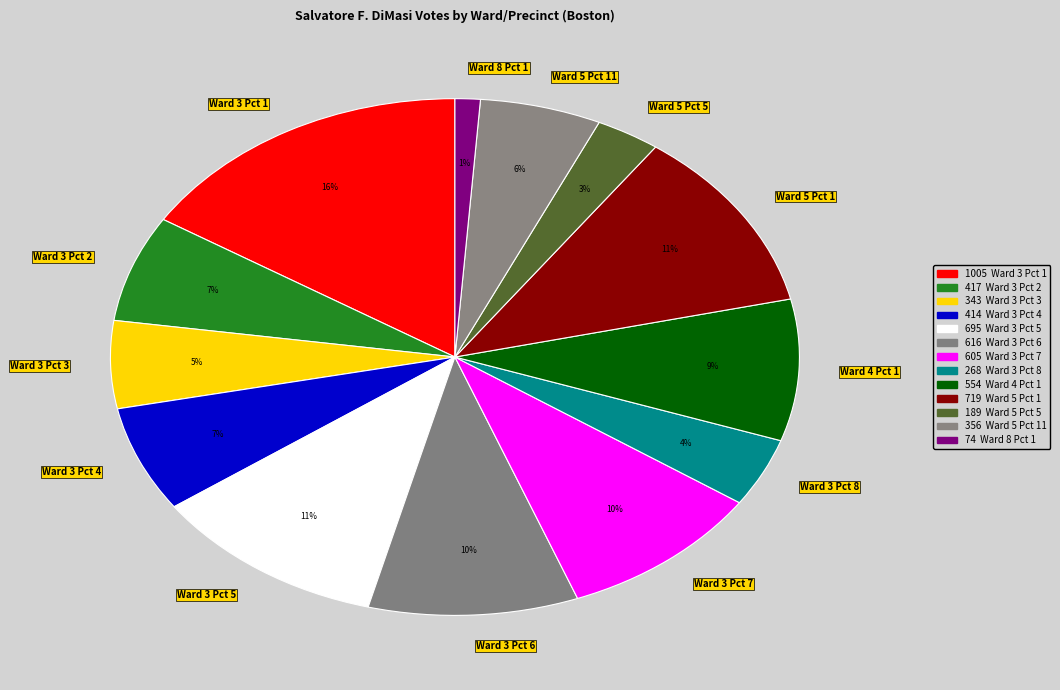

Which category has the biggest portion of the pie?

Ward 3 Pct 1